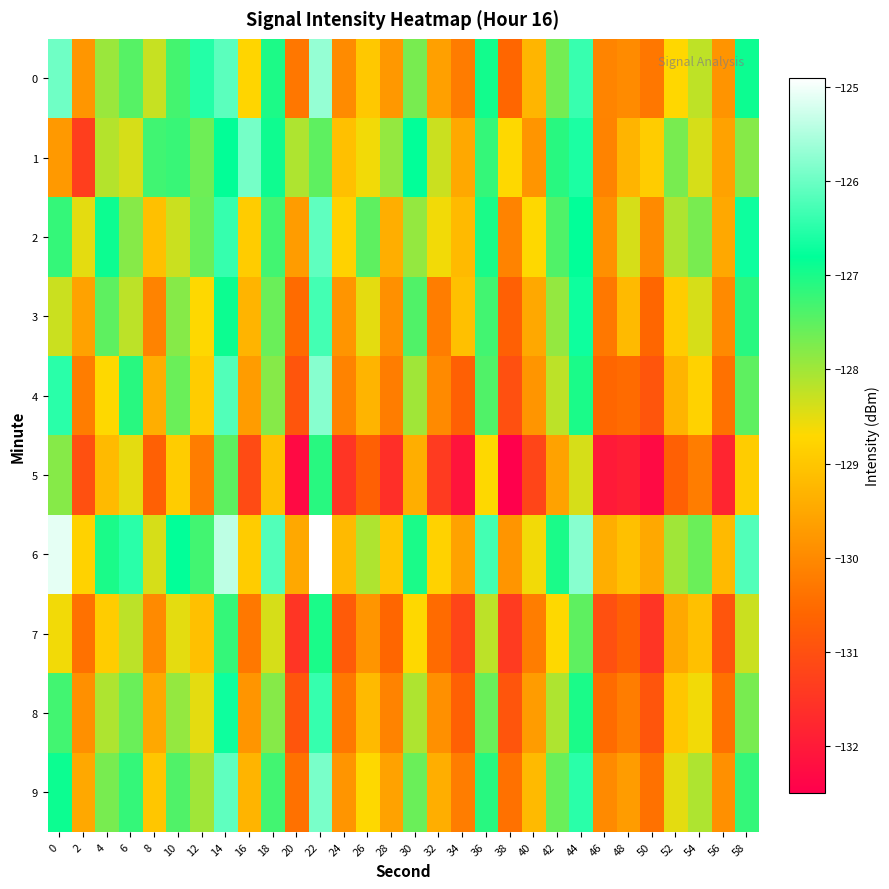

What is the difference between the highest and lowest values at 26?

3.2